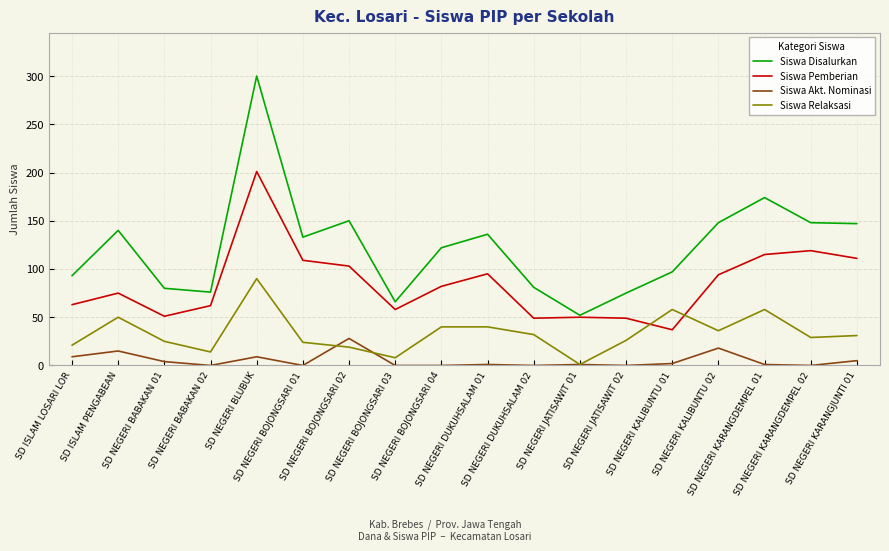

Which series has the widest spread of values?

Siswa Disalurkan